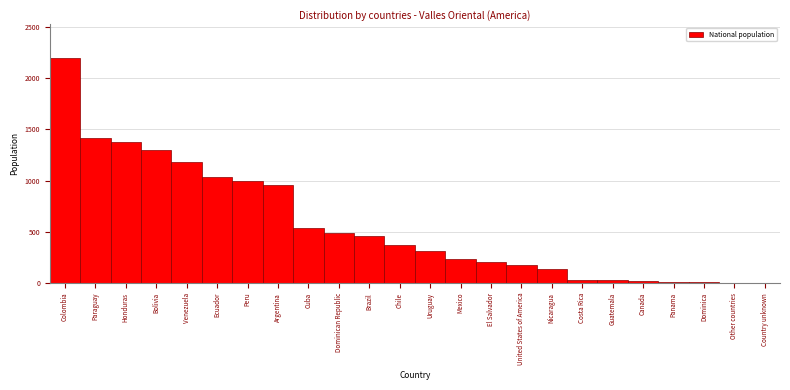

Between Colombia and El Salvador, which is larger?

Colombia